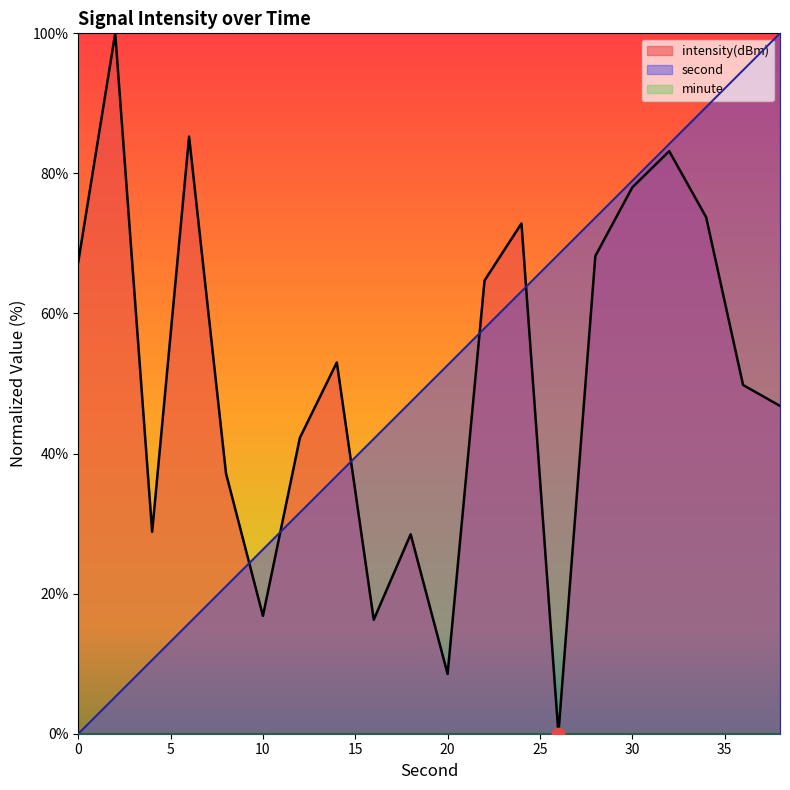

Which series has the largest Y range (max minus min)?

second